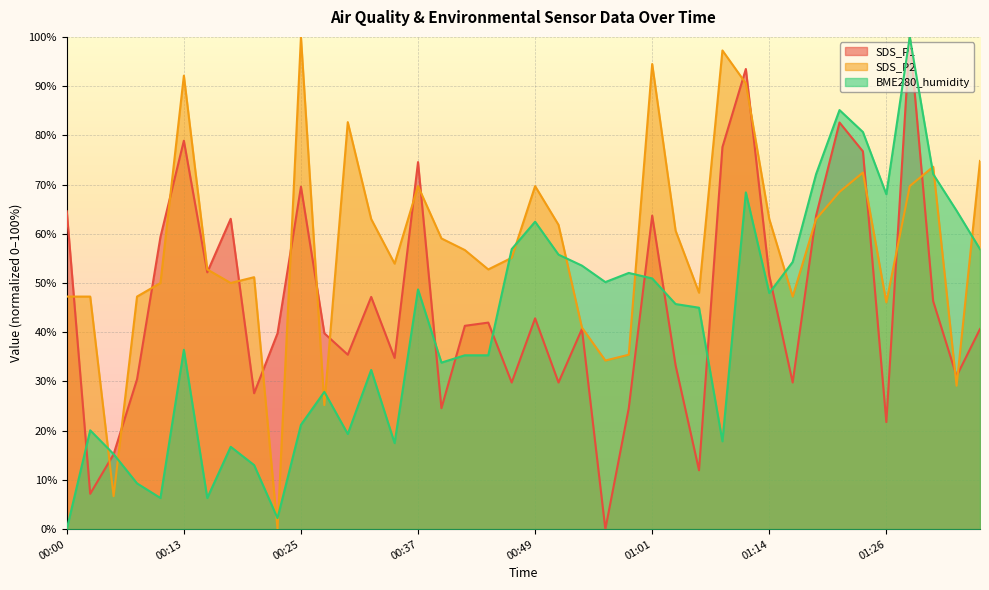

Reading left to right, transcribe all the data shown in this chart.

SDS_P1: 00:00=64.6	00:03=7.2	00:05=15.2	00:08=30.4	00:10=59.3	00:13=78.9	00:15=52.2	00:18=63.0	00:20=27.6	00:23=39.8	00:25=69.6	00:27=39.8	00:30=35.4	00:32=47.2	00:35=34.8	00:37=74.6	00:39=24.6	00:42=41.3	00:44=42.0	00:47=29.8	00:49=42.8	00:52=29.8	00:54=40.7	00:56=0.0	00:59=24.6	01:01=63.7	01:04=33.3	01:06=12.0	01:09=77.6	01:11=93.5	01:14=51.5	01:16=29.8	01:18=63.7	01:21=82.6	01:23=76.7	01:26=21.7	01:28=100.0	01:31=46.3	01:33=31.1	01:35=40.7
SDS_P2: 00:00=47.2	00:03=47.2	00:05=6.7	00:08=47.2	00:10=50.0	00:13=92.1	00:15=52.8	00:18=50.0	00:20=51.2	00:23=0.0	00:25=100.0	00:27=25.2	00:30=82.7	00:32=63.0	00:35=53.9	00:37=69.7	00:39=59.1	00:42=56.7	00:44=52.8	00:47=55.1	00:49=69.7	00:52=61.8	00:54=40.9	00:56=34.3	00:59=35.4	01:01=94.5	01:04=60.6	01:06=48.0	01:09=97.2	01:11=90.6	01:14=63.0	01:16=47.2	01:18=63.0	01:21=68.5	01:23=72.4	01:26=46.1	01:28=69.7	01:31=73.6	01:33=29.1	01:35=74.8
BME280_humidity: 00:00=0.0	00:03=20.1	00:05=15.2	00:08=9.3	00:10=6.3	00:13=36.4	00:15=6.3	00:18=16.7	00:20=13.0	00:23=2.2	00:25=21.2	00:27=27.9	00:30=19.3	00:32=32.3	00:35=17.5	00:37=48.7	00:39=33.8	00:42=35.3	00:44=35.3	00:47=56.9	00:49=62.5	00:52=55.8	00:54=53.5	00:56=50.2	00:59=52.0	01:01=50.9	01:04=45.7	01:06=45.0	01:09=17.8	01:11=68.4	01:14=48.0	01:16=54.3	01:18=72.1	01:21=85.1	01:23=80.7	01:26=68.0	01:28=100.0	01:31=72.1	01:33=64.7	01:35=56.9